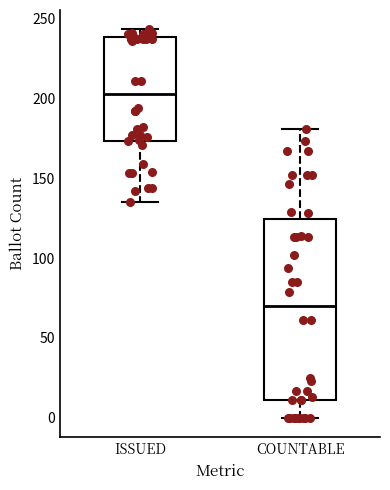

Comparing the boxes themselves (not the whiskers), which one is the tallest?

COUNTABLE